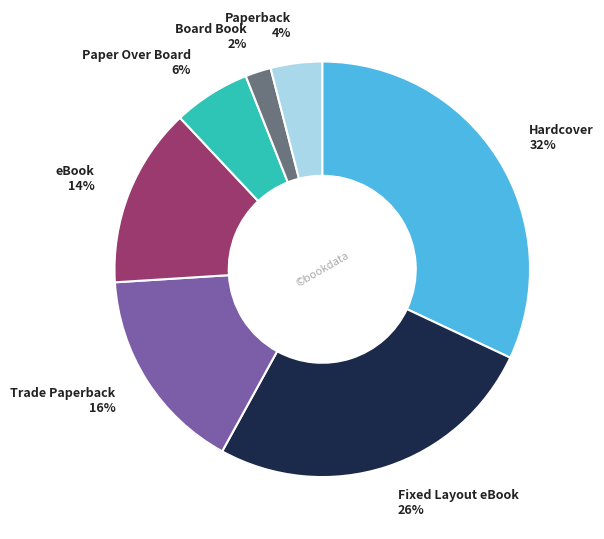

How many slices are in this pie chart?

7